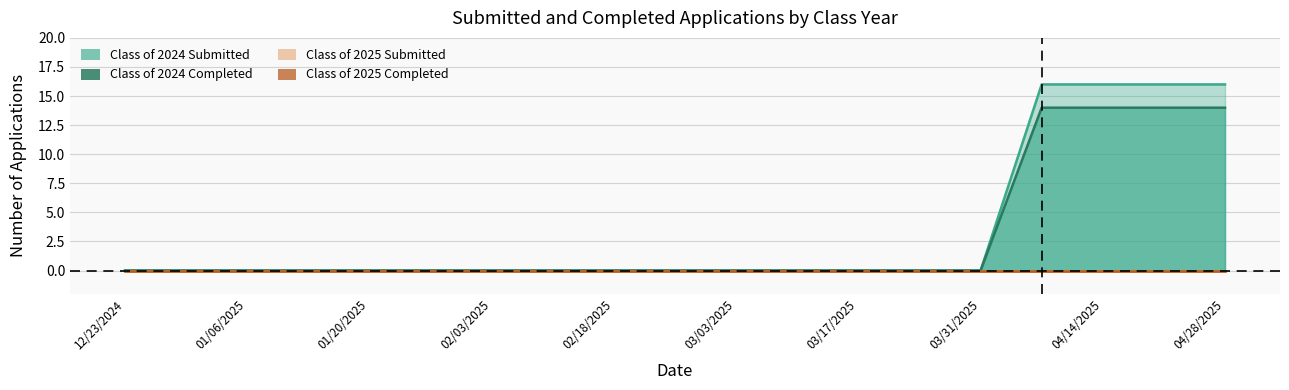

The value of Class of 2024 Completed at 01/06/2025 is 7. True or false?

False